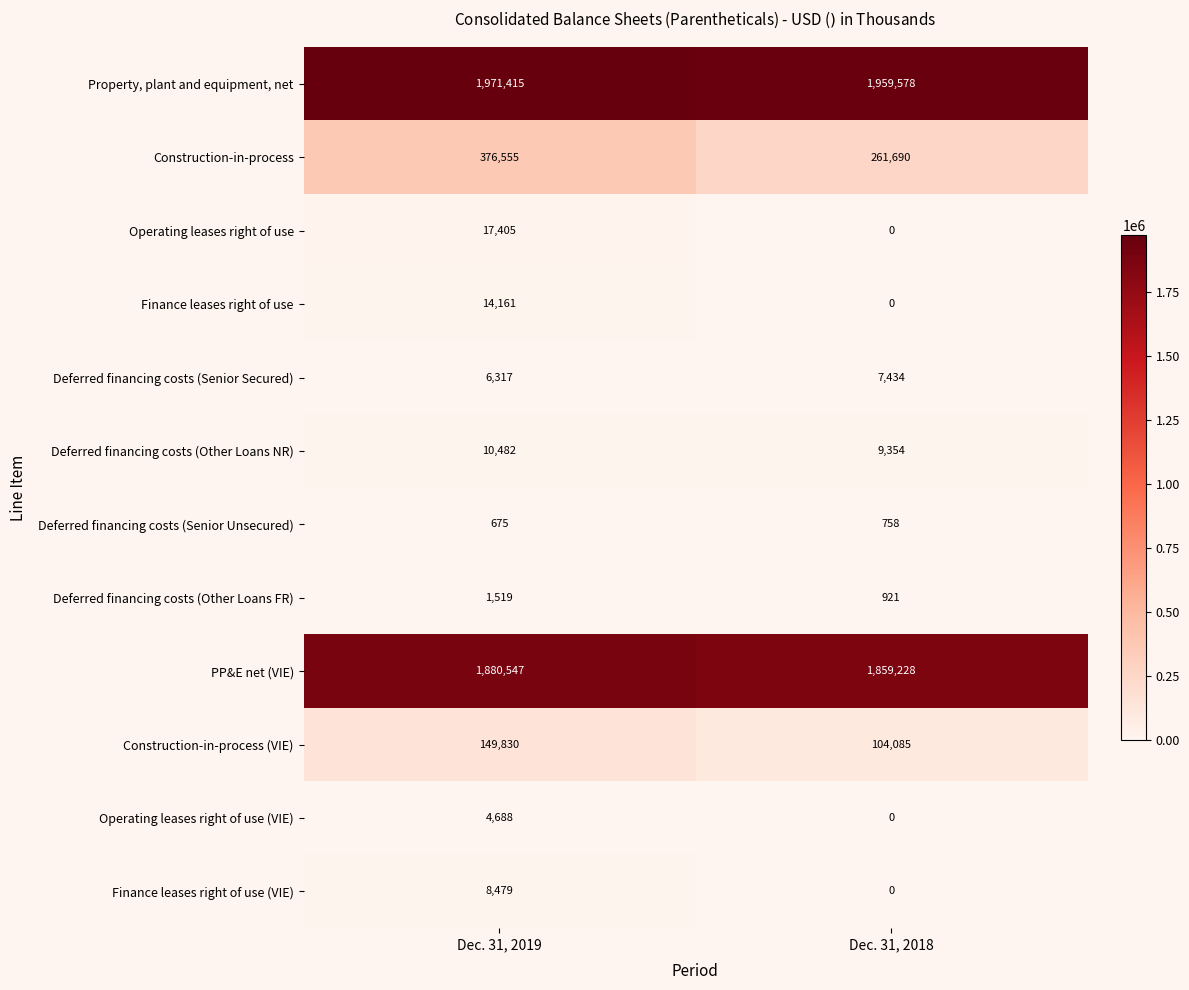

Rank the series by their maximum value, from lowest to highest.

Deferred financing costs (Senior Unsecured), Deferred financing costs (Other Loans FR), Operating leases right of use (VIE), Deferred financing costs (Senior Secured), Finance leases right of use (VIE), Deferred financing costs (Other Loans NR), Finance leases right of use, Operating leases right of use, Construction-in-process (VIE), Construction-in-process, PP&E net (VIE), Property, plant and equipment, net